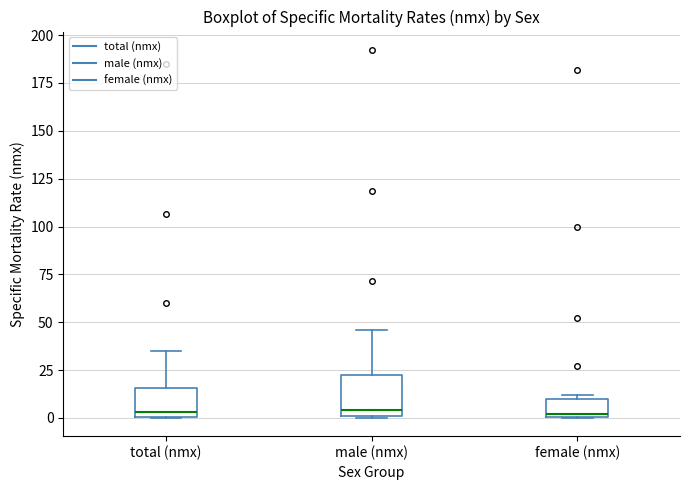

Reading left to right, read every box against the y-axis: the position of its median line, the range the box covers, and the ends of its whiskers. The values are not printed on the chart, so give them approximately, as read against the axis.

total (nmx): median 5, box 0 to 15, whiskers 0 to 35
male (nmx): median 5, box 0 to 20, whiskers 0 to 45
female (nmx): median 0 (just above the box's lower edge), box 0 to 10, whiskers 0 to 10 (just above the box's upper edge)